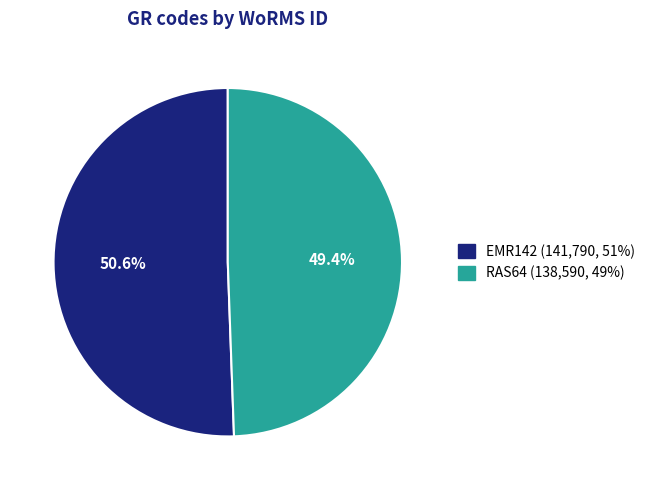

To the nearest percent, what is the combined percentage of RAS64 and EMR142?

100%